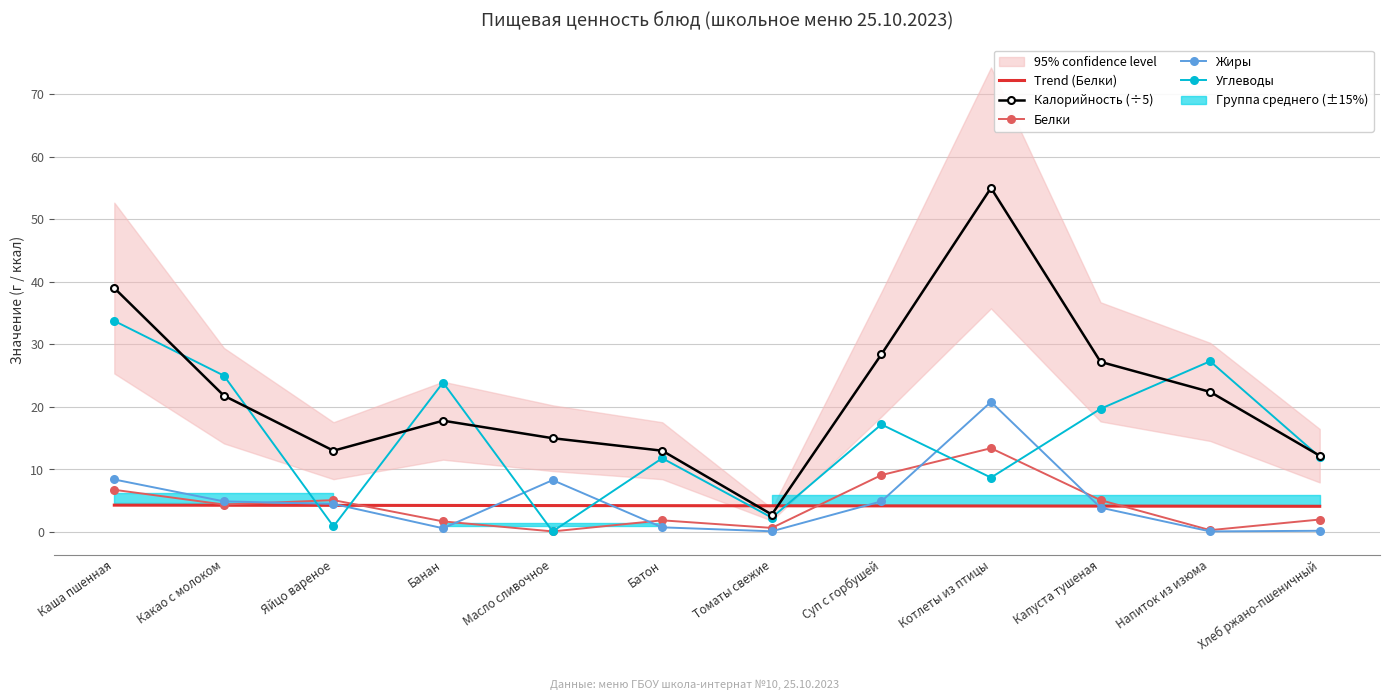

Reading left to right, transcribe all the data shown in this chart.

Trend (Белки): Каша пшенная=4.3	Какао с молоком=4.3	Яйцо вареное=4.3	Банан=4.2	Масло сливочное=4.2	Батон=4.2	Томаты свежие=4.2	Суп с горбушей=4.2	Котлеты из птицы=4.2	Капуста тушеная=4.1	Напиток из изюма=4.1	Хлеб ржано-пшеничный=4.1
Калорийность (÷5): Каша пшенная=39.0	Какао с молоком=21.8	Яйцо вареное=13.0	Банан=17.8	Масло сливочное=15.0	Батон=13.0	Томаты свежие=2.8	Суп с горбушей=28.4	Котлеты из птицы=55.0	Капуста тушеная=27.2	Напиток из изюма=22.4	Хлеб ржано-пшеничный=12.2
Белки: Каша пшенная=6.8	Какао с молоком=4.4	Яйцо вареное=5.1	Банан=1.7	Масло сливочное=0.1	Батон=1.9	Томаты свежие=0.7	Суп с горбушей=9.1	Котлеты из птицы=13.4	Капуста тушеная=5.1	Напиток из изюма=0.3	Хлеб ржано-пшеничный=2.0
Жиры: Каша пшенная=8.4	Какао с молоком=4.9	Яйцо вареное=4.5	Банан=0.6	Масло сливочное=8.3	Батон=0.8	Томаты свежие=0.1	Суп с горбушей=4.9	Котлеты из птицы=20.8	Капуста тушеная=3.9	Напиток из изюма=0.1	Хлеб ржано-пшеничный=0.2
Углеводы: Каша пшенная=33.8	Какао с молоком=25.0	Яйцо вареное=0.9	Банан=23.9	Масло сливочное=0.1	Батон=11.8	Томаты свежие=2.3	Суп с горбушей=17.2	Котлеты из птицы=8.7	Капуста тушеная=19.7	Напиток из изюма=27.3	Хлеб ржано-пшеничный=12.0